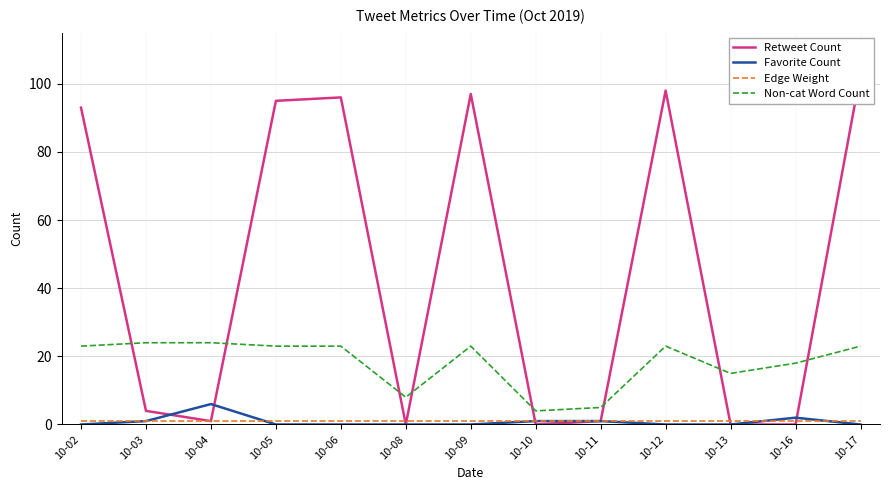

Is it true that Retweet Count equals 0 at 10-10?

True